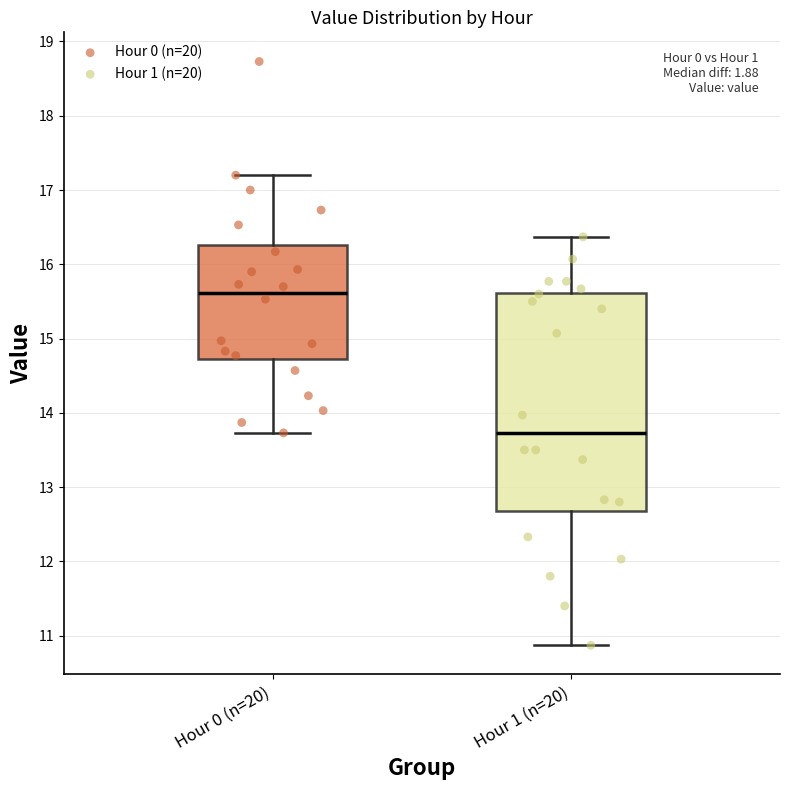

Reading left to right, read every box against the y-axis: the position of its median line, the range the box covers, and the ends of its whiskers. The values are not printed on the chart, so give them approximately, as read against the axis.

Hour 0 (n=20): median 15.6, box 14.7 to 16.3, whiskers 13.7 to 17.2
Hour 1 (n=20): median 13.7, box 12.7 to 15.6, whiskers 10.9 to 16.4